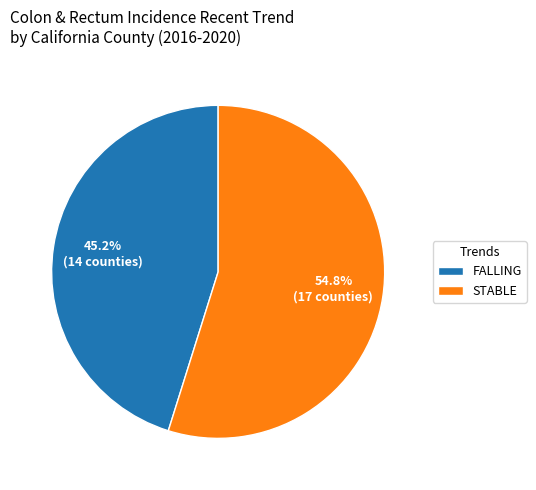

What is the smallest slice in the pie chart?

FALLING